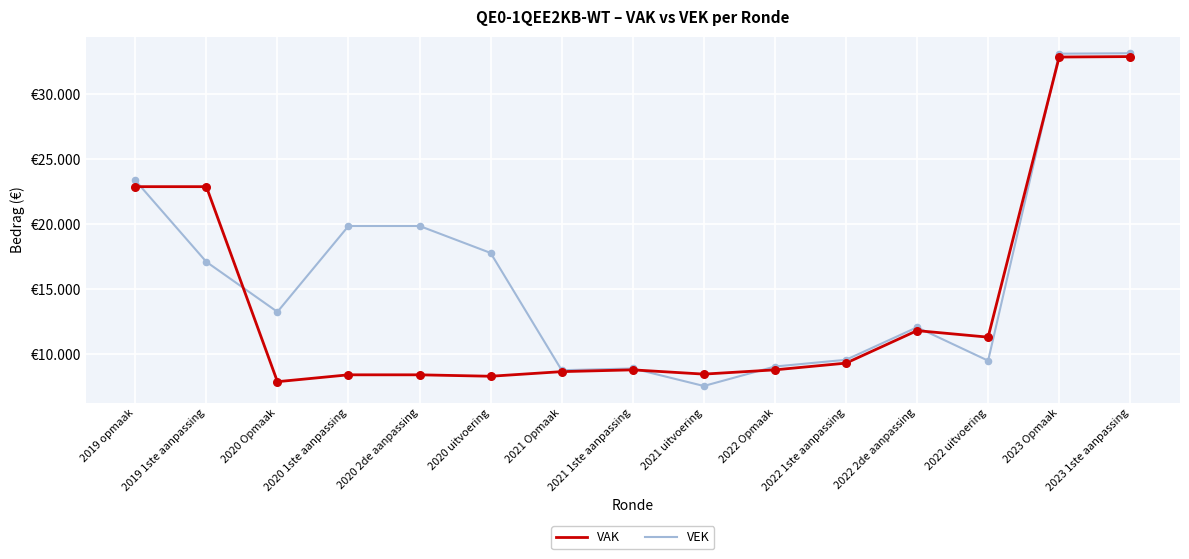

Which series has the largest total across all categories?

VEK